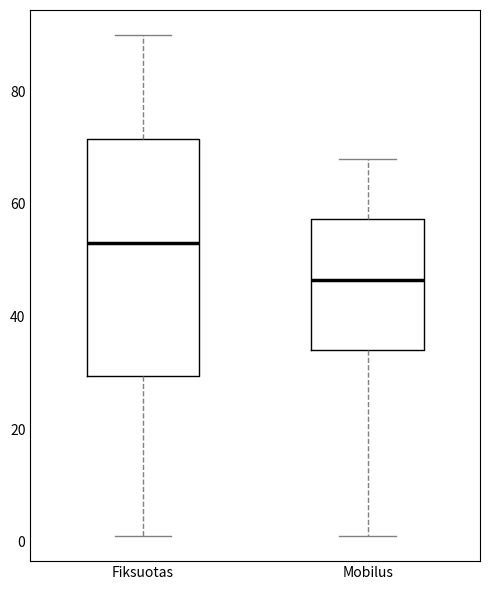

Reading left to right, read every box against the y-axis: the position of its median line, the range the box covers, and the ends of its whiskers. The values are not printed on the chart, so give them approximately, as read against the axis.

Fiksuotas: median 54, box 30 to 72, whiskers 2 to 90
Mobilus: median 46, box 34 to 58, whiskers 2 to 68